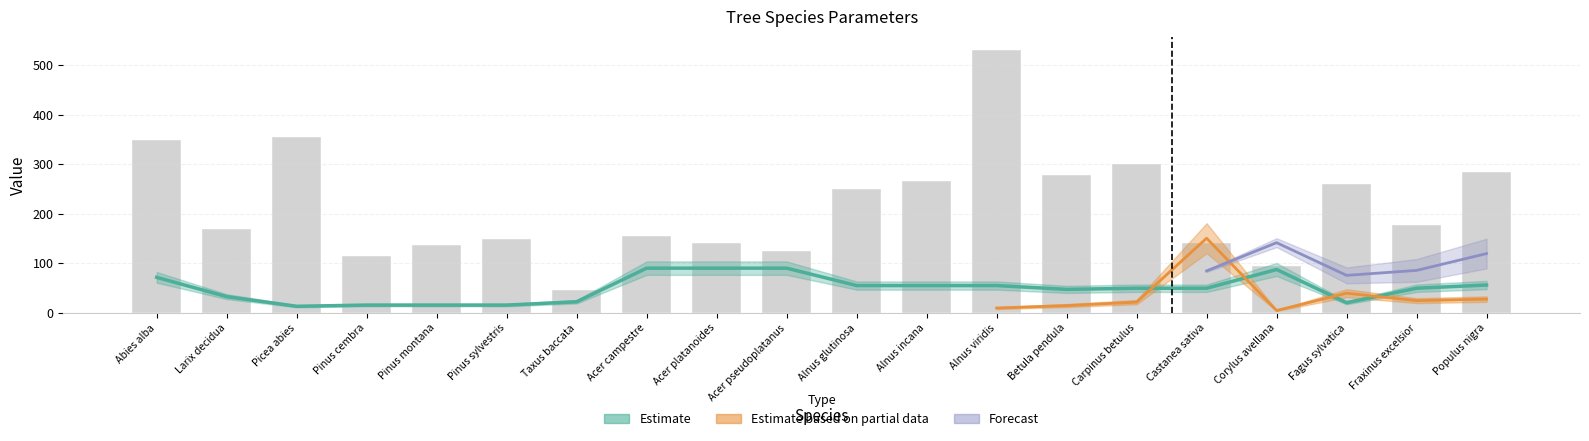

What is the label of the 11th bar from the right?

Acer pseudoplatanus